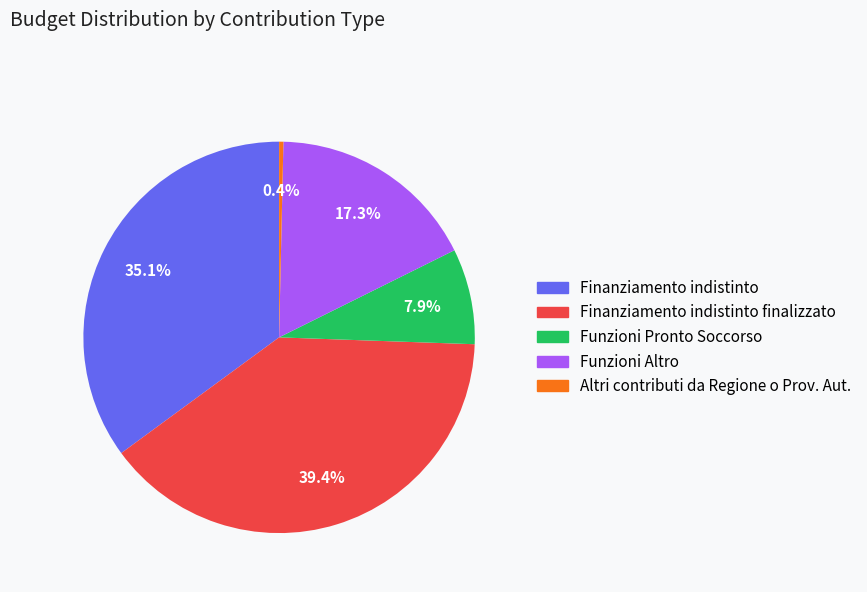

To the nearest percent, what percentage of the pie is Finanziamento indistinto finalizzato?

39%